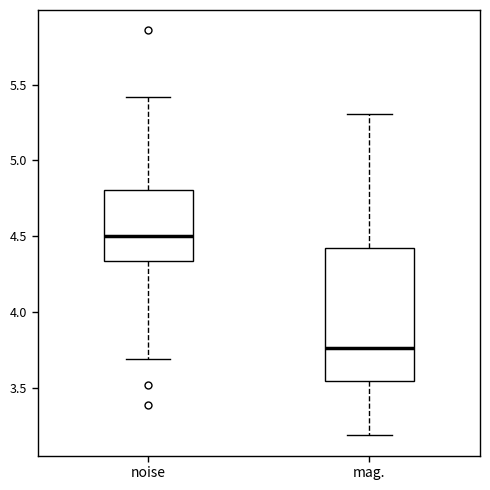

Comparing the boxes themselves (not the whiskers), which one is the tallest?

mag.